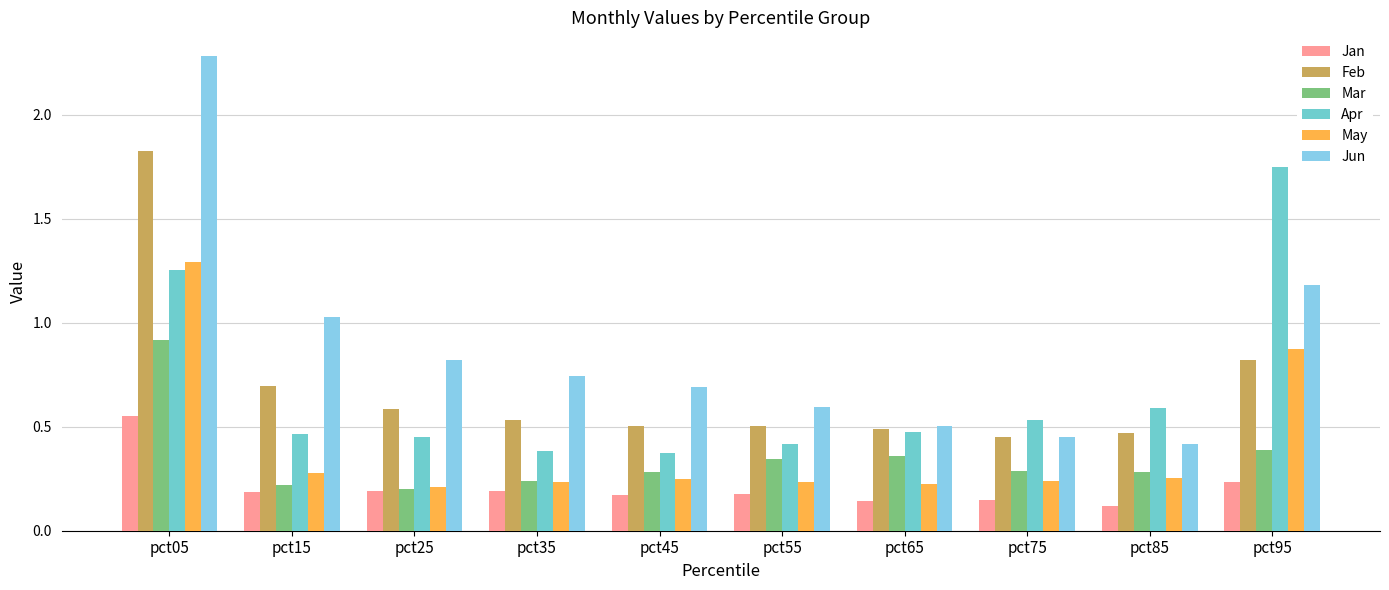

Are the bars horizontal?

No